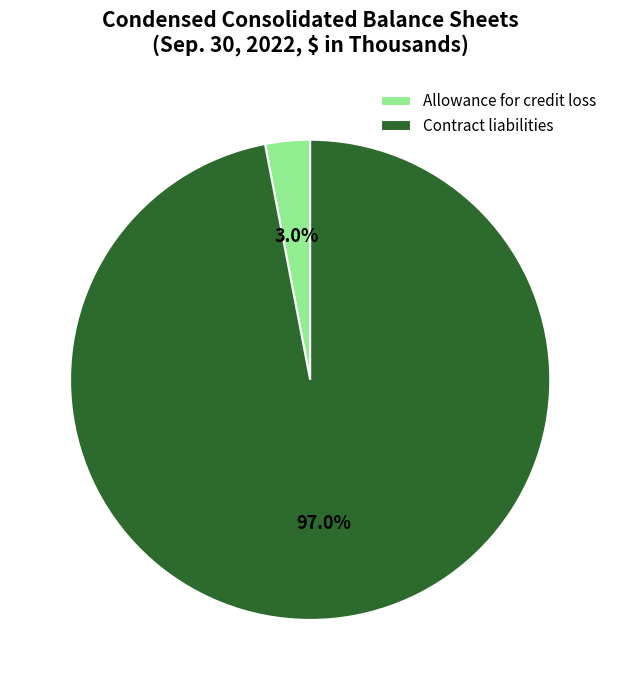

To the nearest percent, what portion does Allowance for credit loss represent?

3%